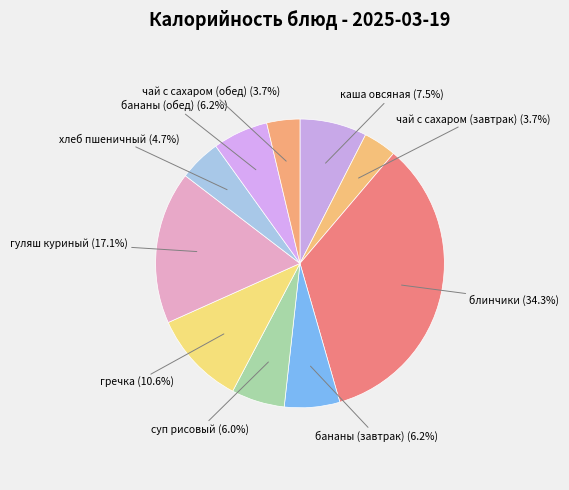

Is it true that чай с сахаром (обед) is 11% of the pie?

False